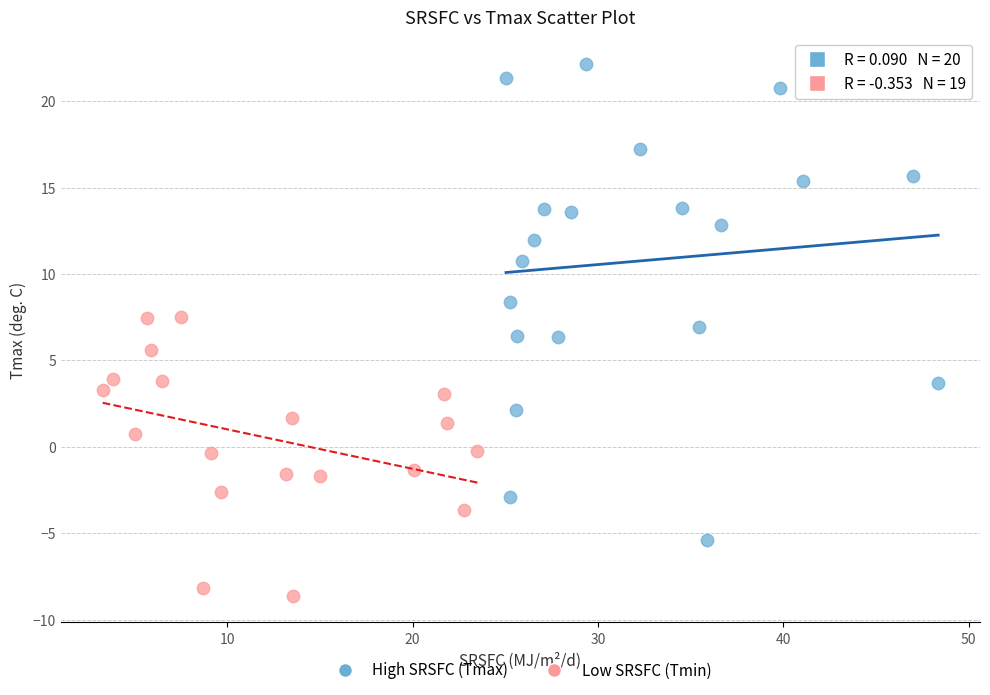

Which series has the widest spread of Y values?

High SRSFC (Tmax)